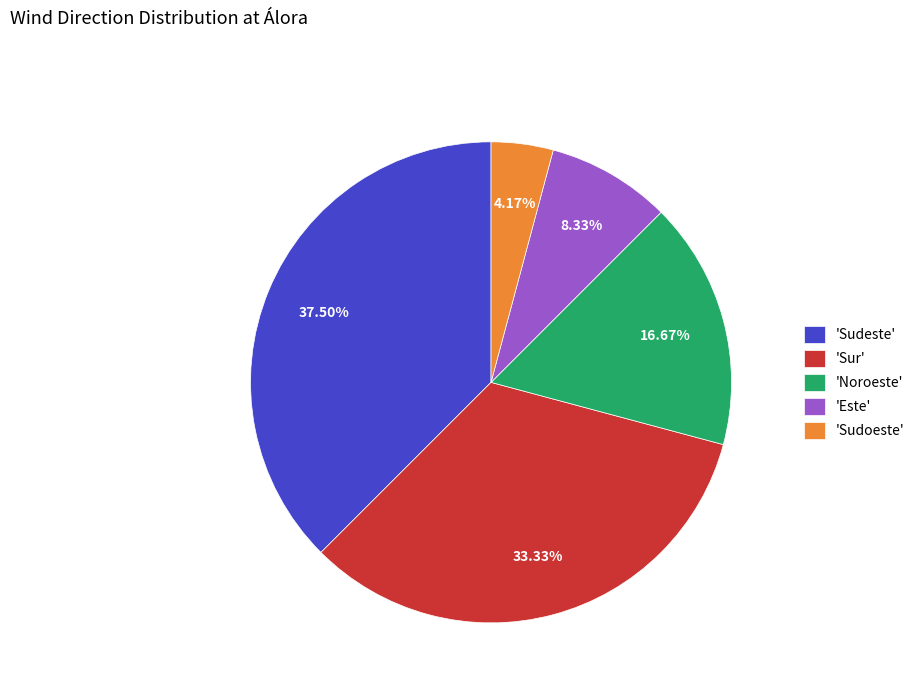

Rank the categories by value from lowest to highest.

'Sudoeste', 'Este', 'Noroeste', 'Sur', 'Sudeste'